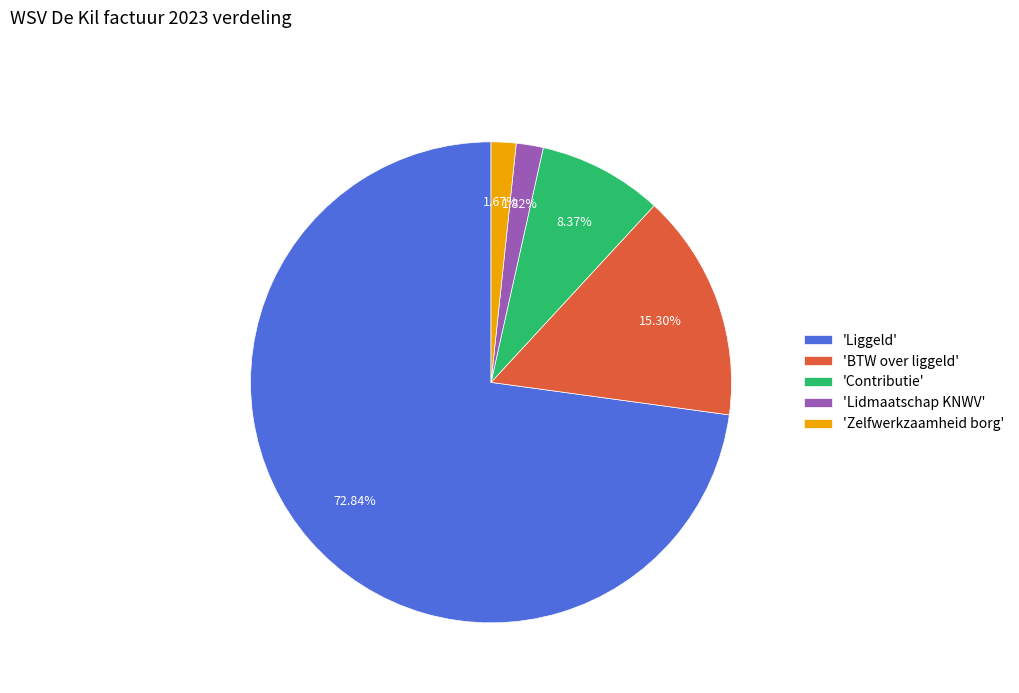

How many slices are in this pie chart?

5